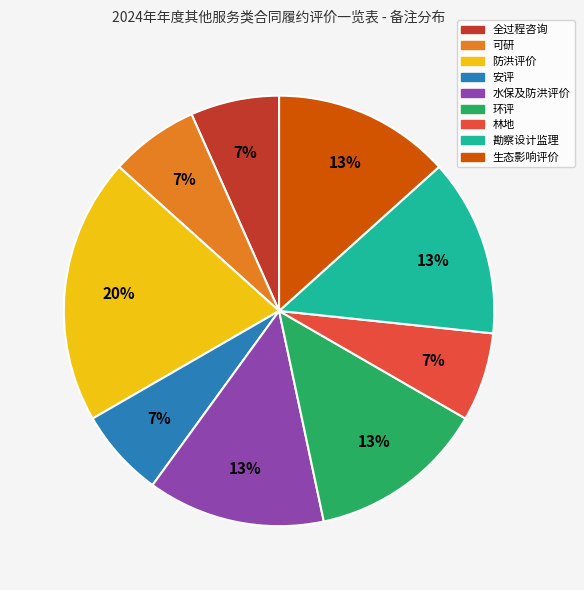

Which category has the biggest portion of the pie?

防洪评价